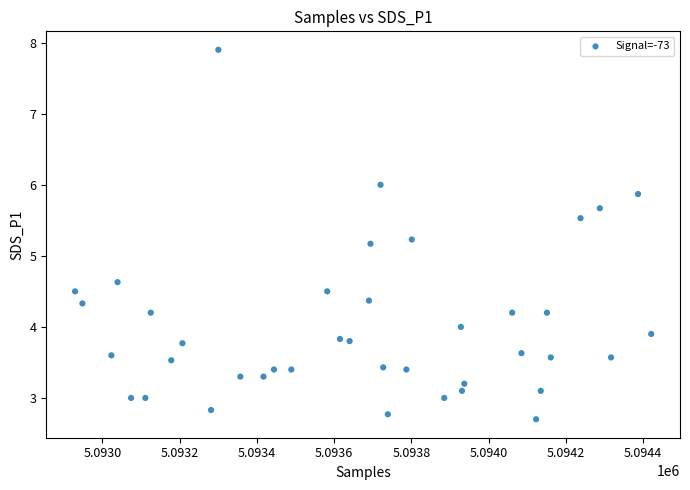

What is the range of Y values (max minus min)?

5.2